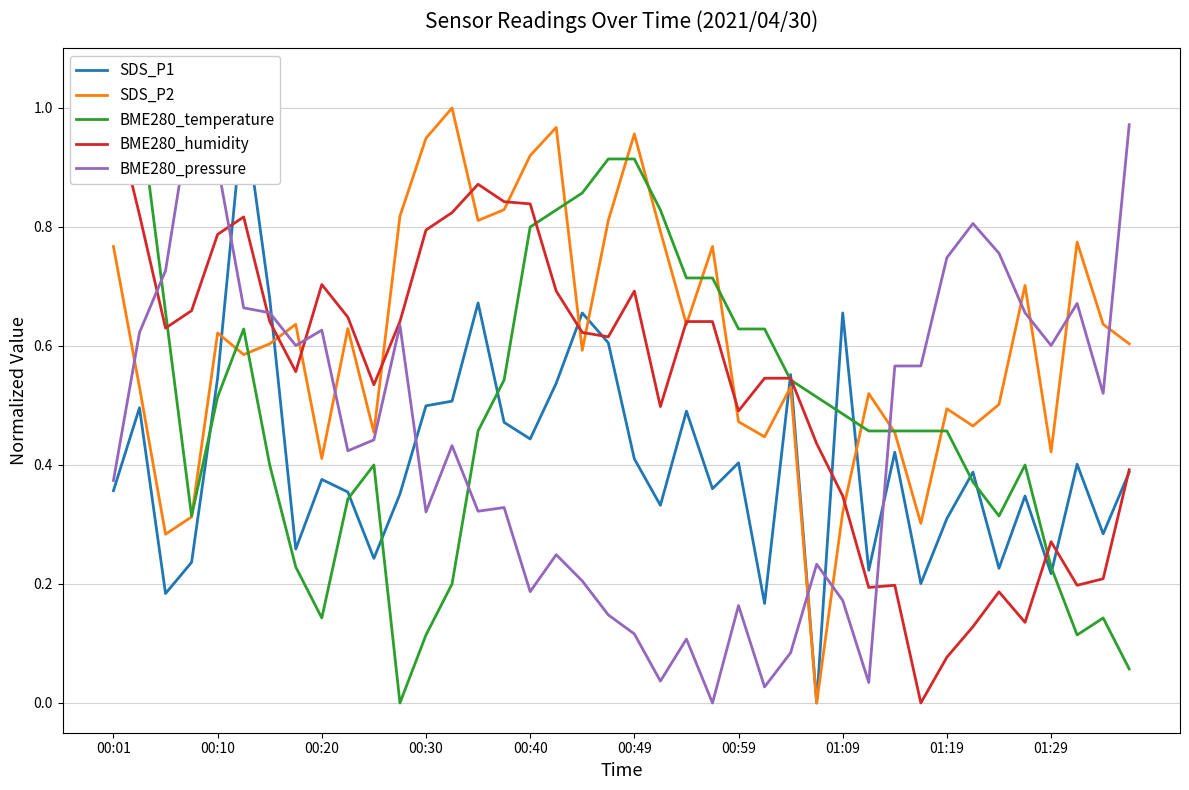

Which series has the largest total across all categories?

SDS_P2